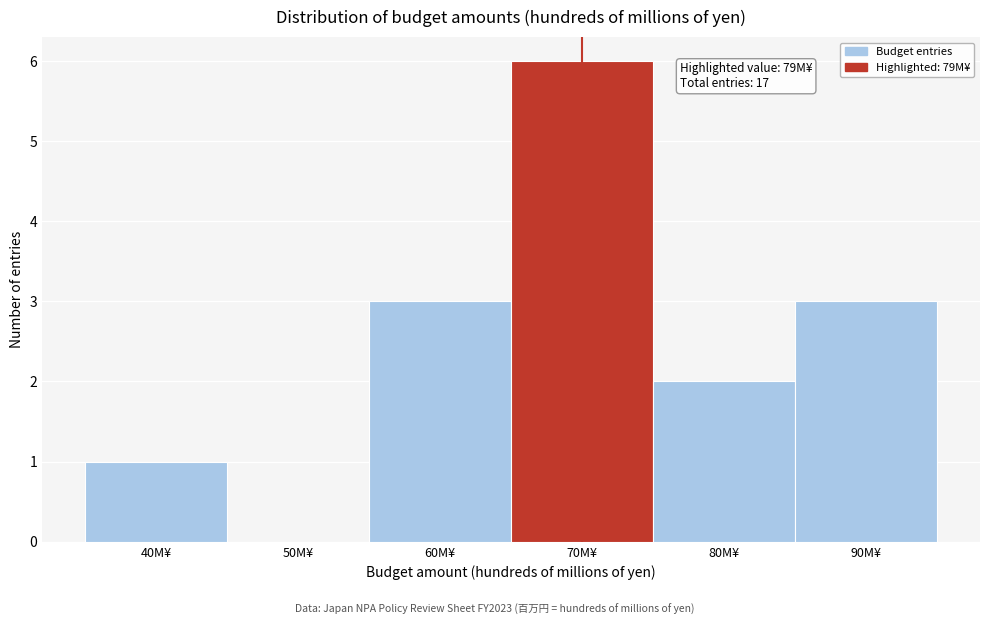

Reading right to left, transcribe all the data shown in this chart.

90M¥=3	80M¥=2	70M¥=6	60M¥=3	50M¥=0	40M¥=1